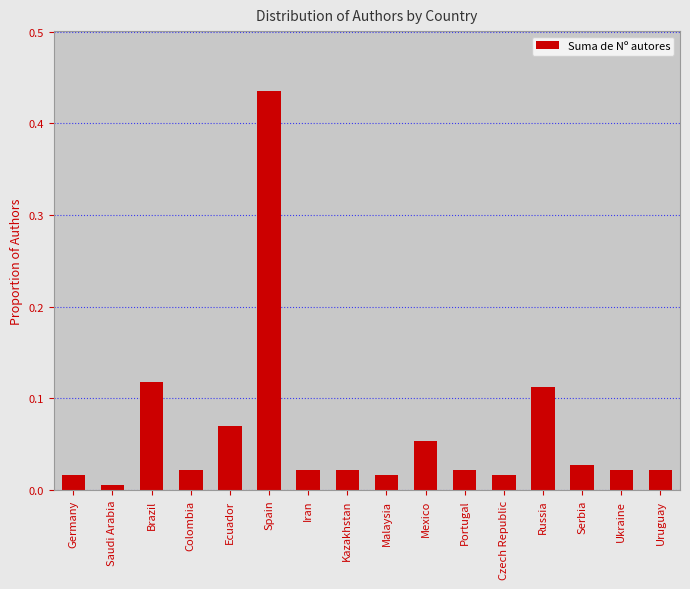

At which category does the chart reach its peak across all series?

Spain